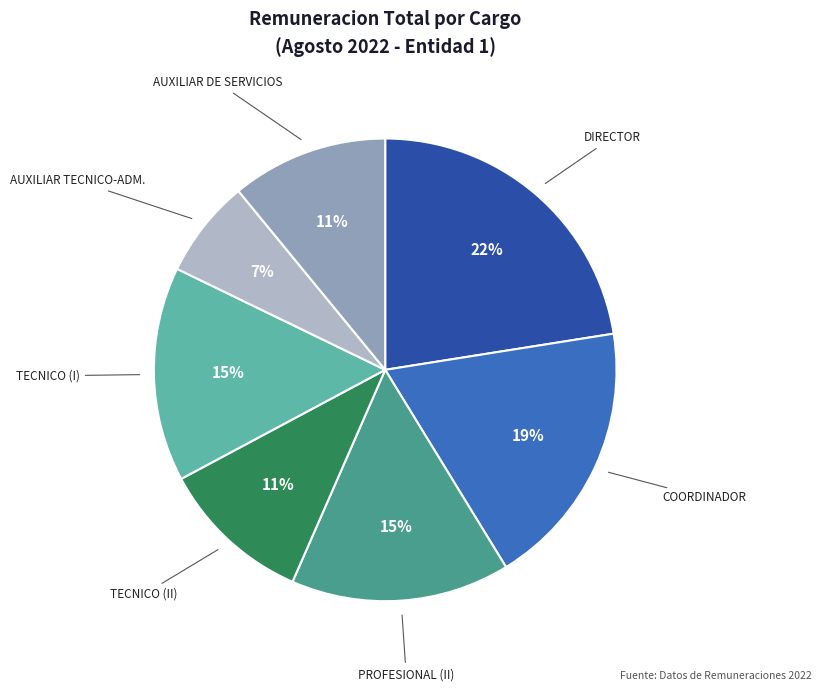

Between AUXILIAR DE SERVICIOS and TECNICO (I), which is larger?

TECNICO (I)